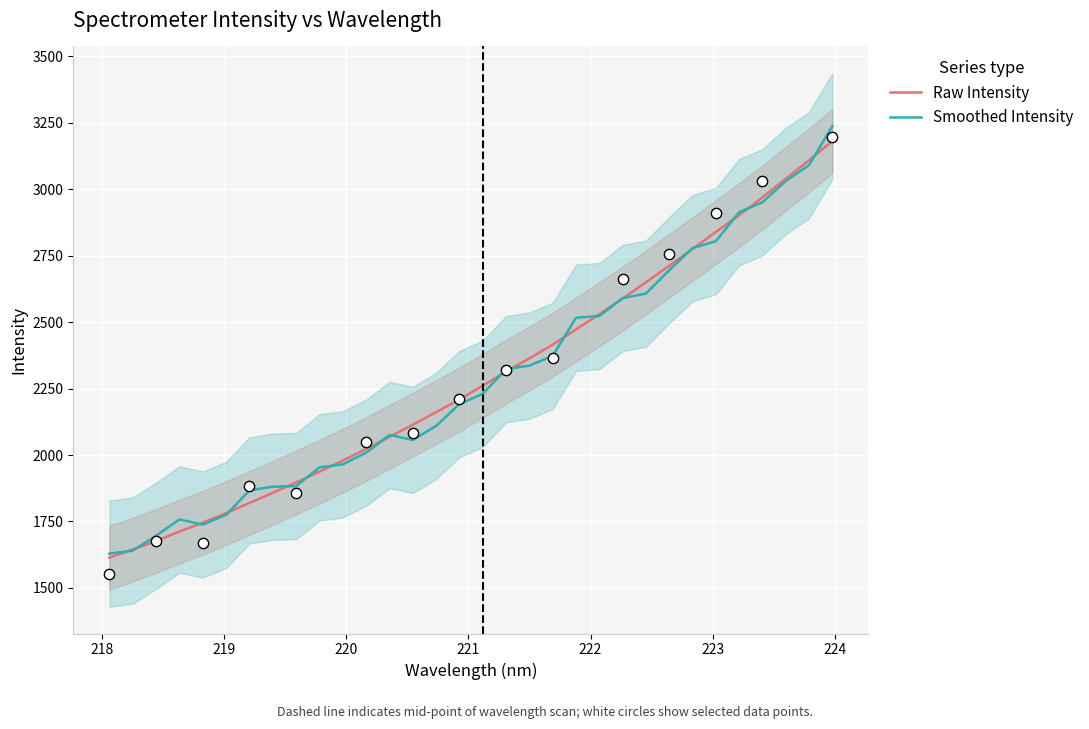

At how many categories does at least one series exceed 2458?

12